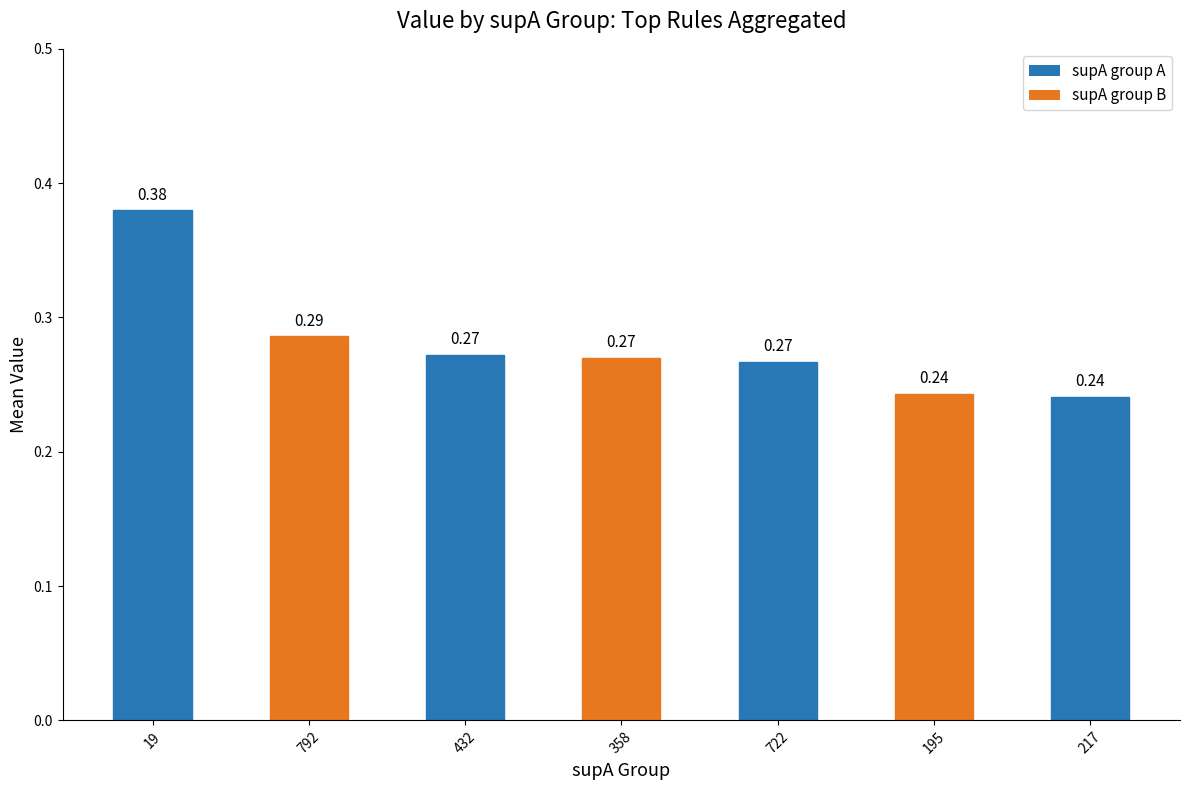

What position from the right is 792?

6